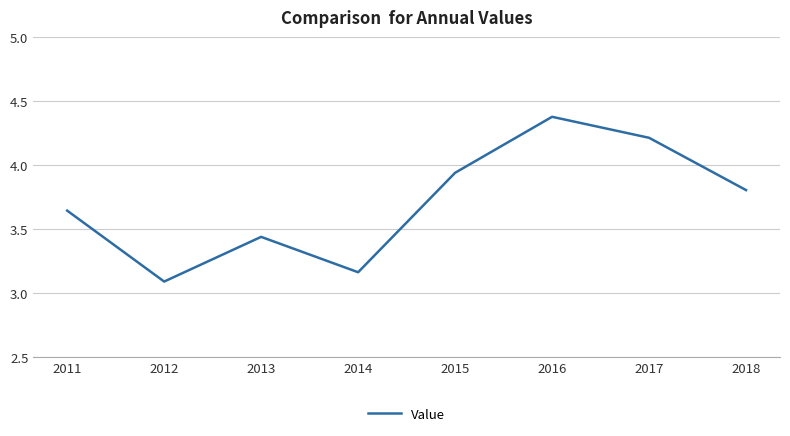

How many interior local peaks (higher than both neighbors) does the data have?

2